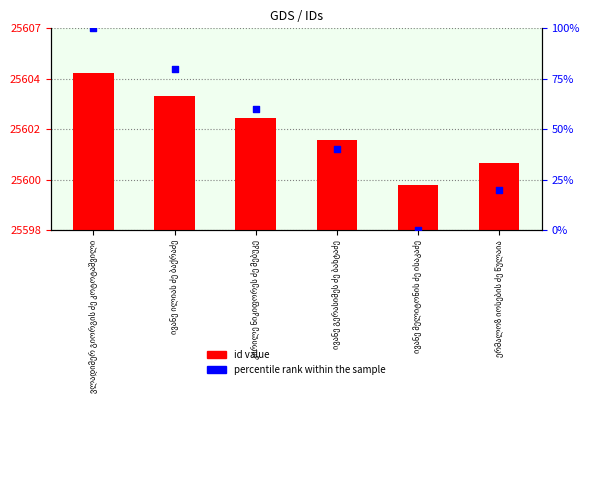

Which series contains the lowest Y value?

percentile rank within the sample